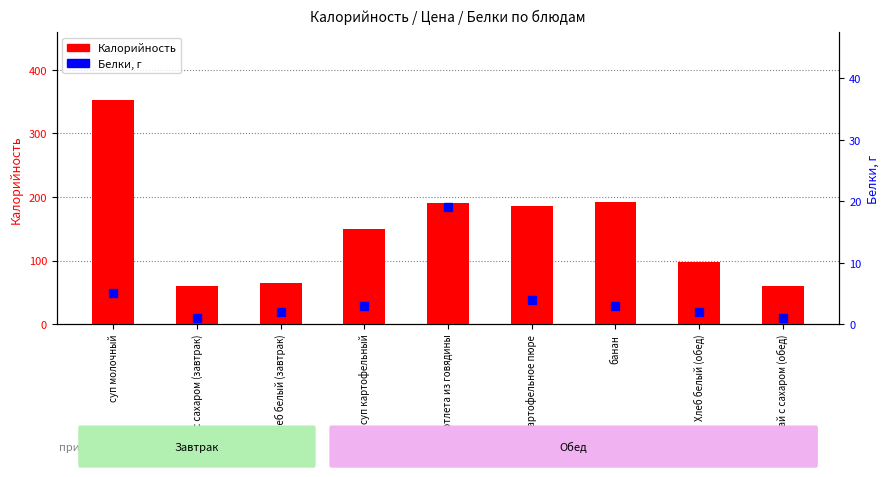

Does the chart contain any negative values?

No